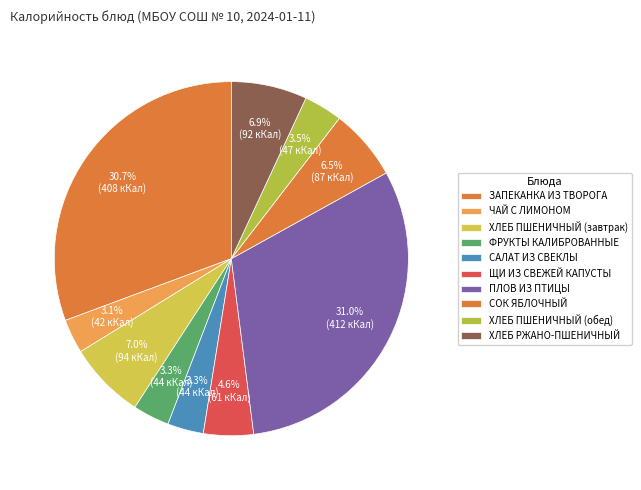

How many segments does this pie chart have?

10